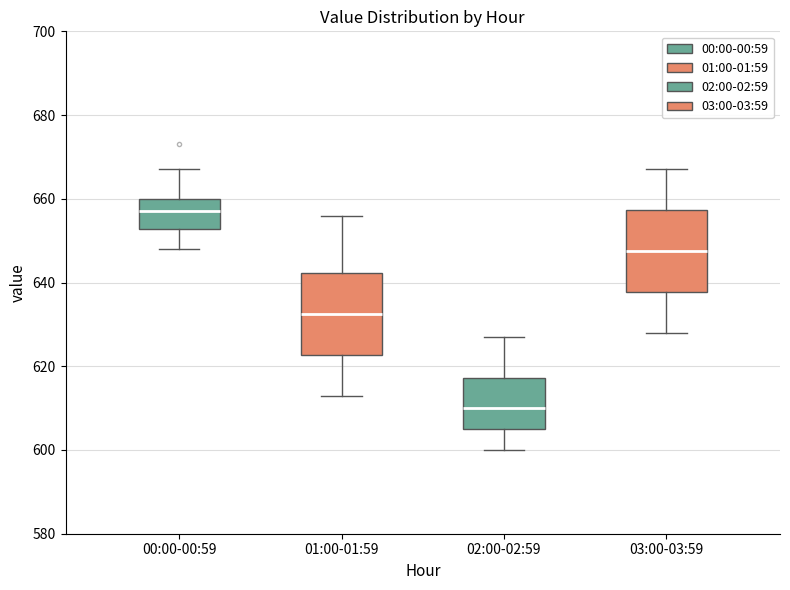

Where does the lower whisker of the box for 03:00-03:59 end on the y-axis? The values are not printed on the chart, so give them approximately, as read against the axis.

628